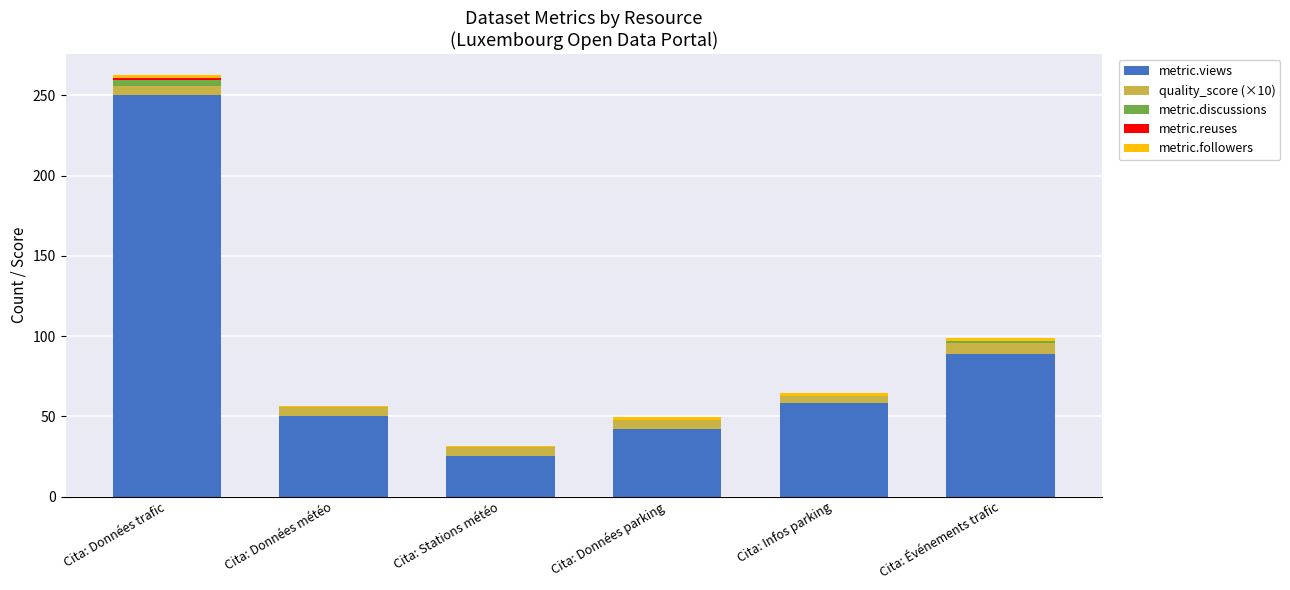

Is it true that metric.views equals 89.0 at Cita: Événements trafic?

True